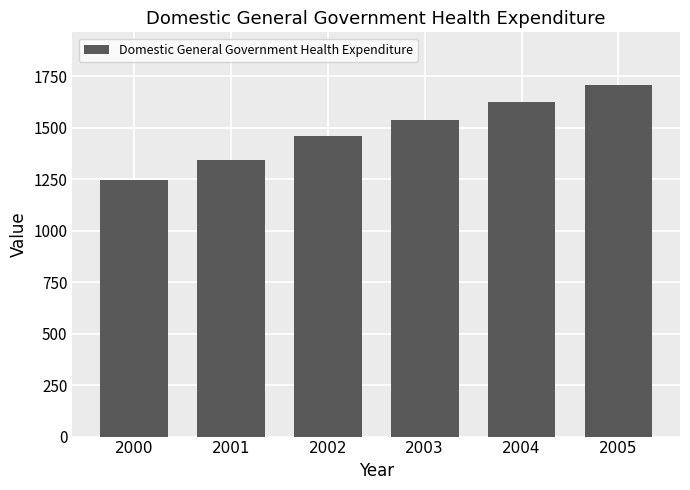

Between 2002 and 2005, which is larger?

2005